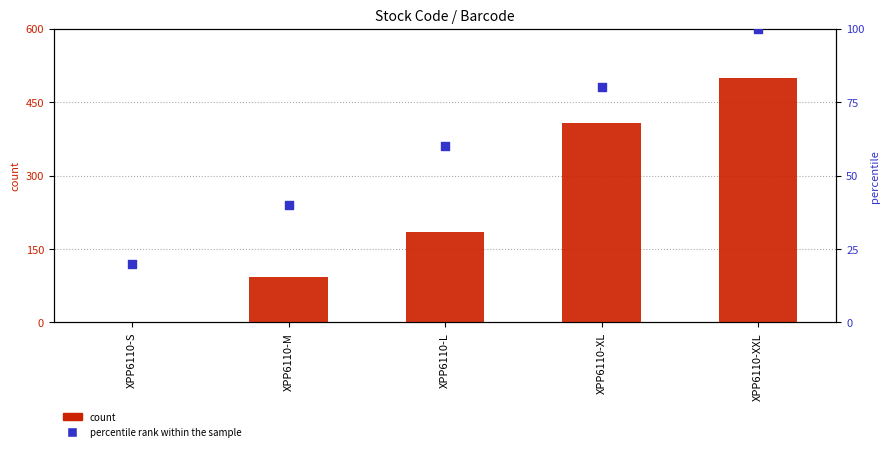

Which series contains the highest Y value?

count